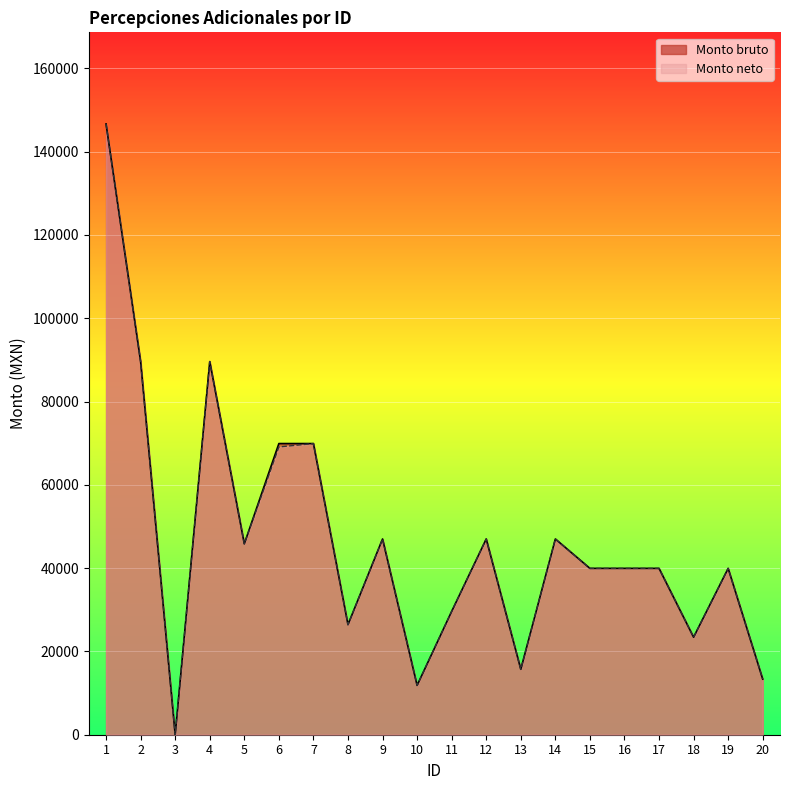

True or false: Monto bruto and Monto neto cross at least once.

False